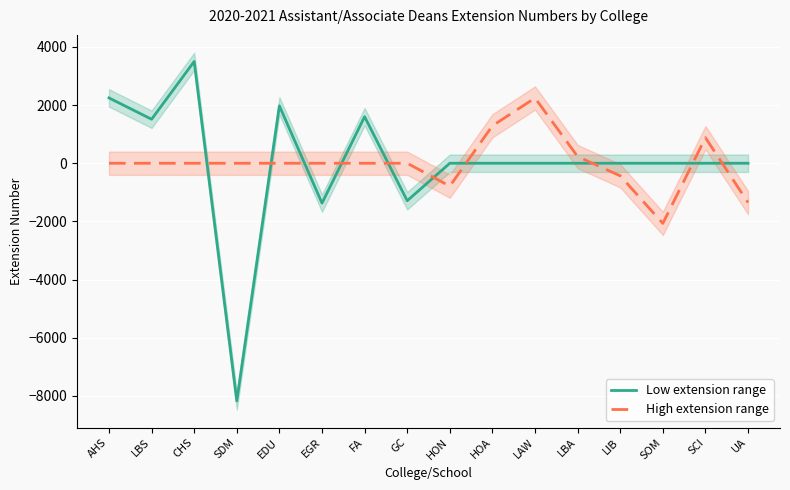

Where is the first local maximum for Low extension range?

CHS